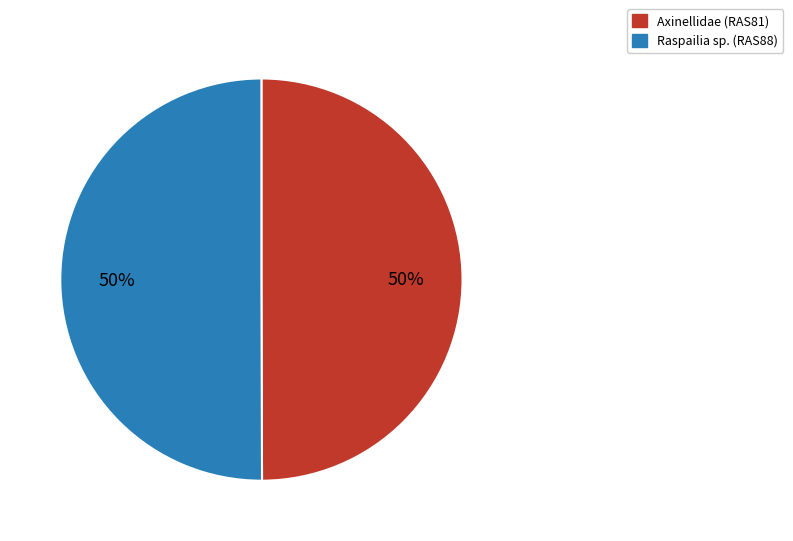

Is it true that Raspailia sp. (RAS88) is 40% of the pie?

False